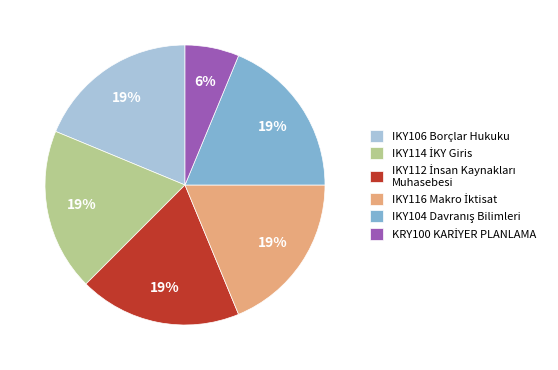

Is it true that IKY106 Borçlar Hukuku is 19% of the pie?

True